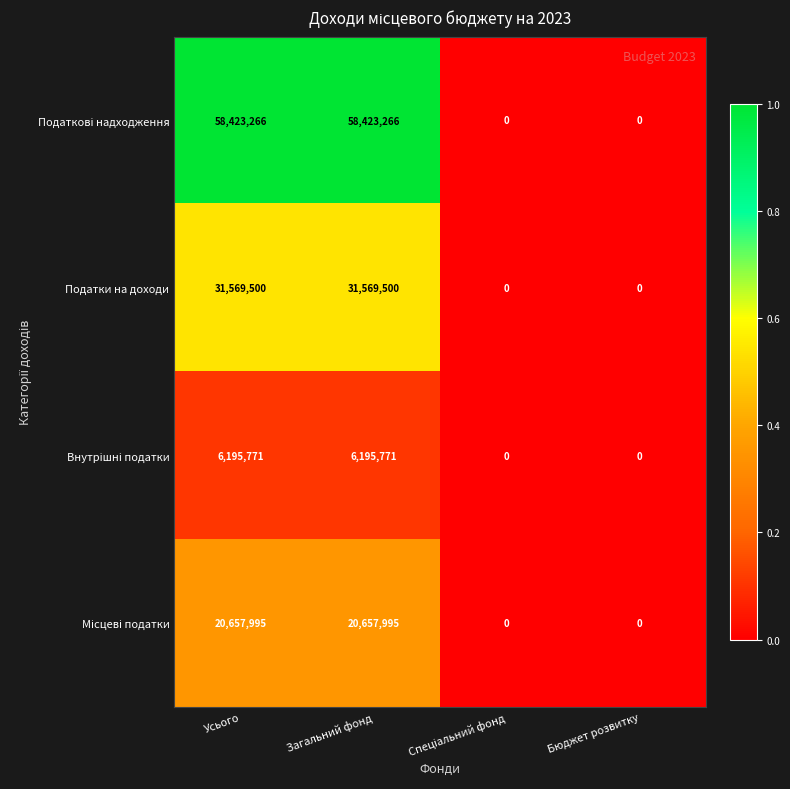

How many Податки на доходи values are between 0 and 31569500?

4